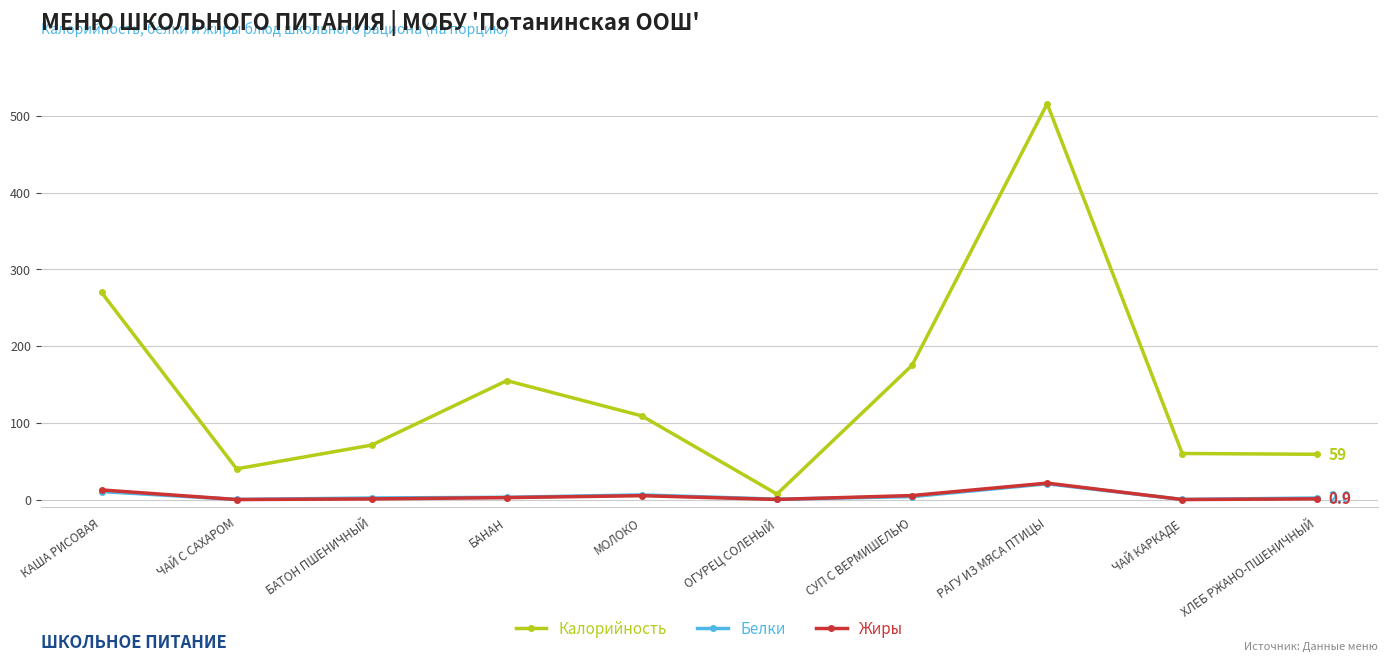

At which label does Жиры first exceed 2?

КАША РИСОВАЯ